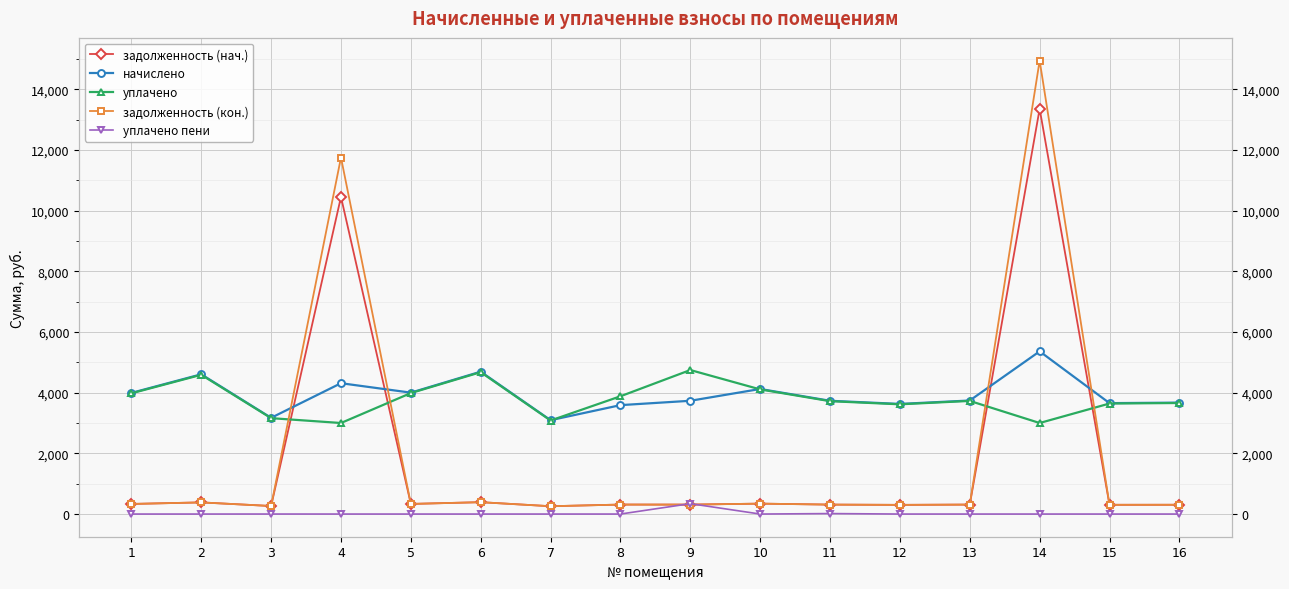

Where does the уплачено series first go above 3728?

1